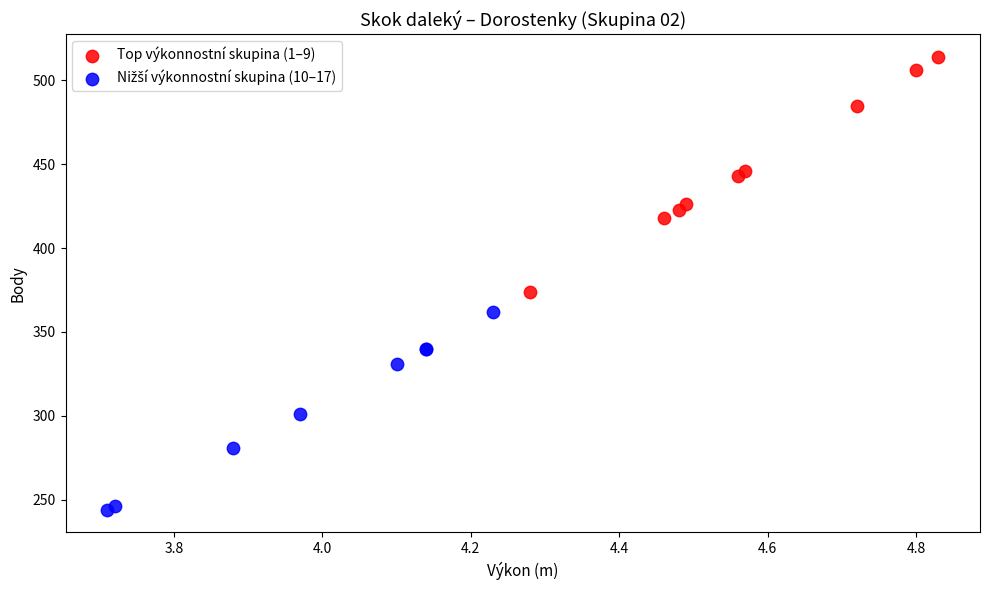

Which series contains the highest Y value?

Top výkonnostní skupina (1–9)